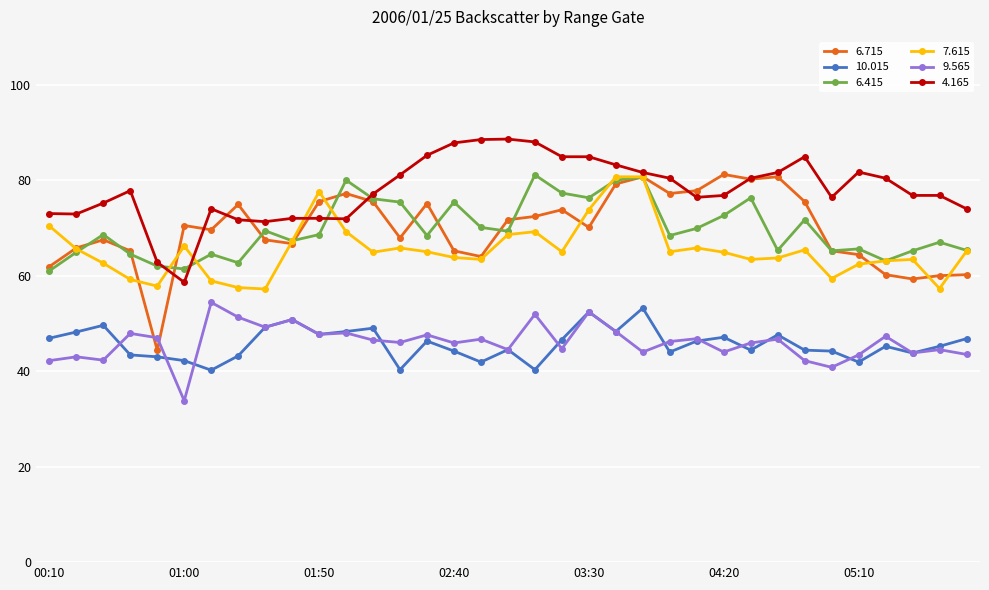

What is the maximum value for 6.715?

81.2